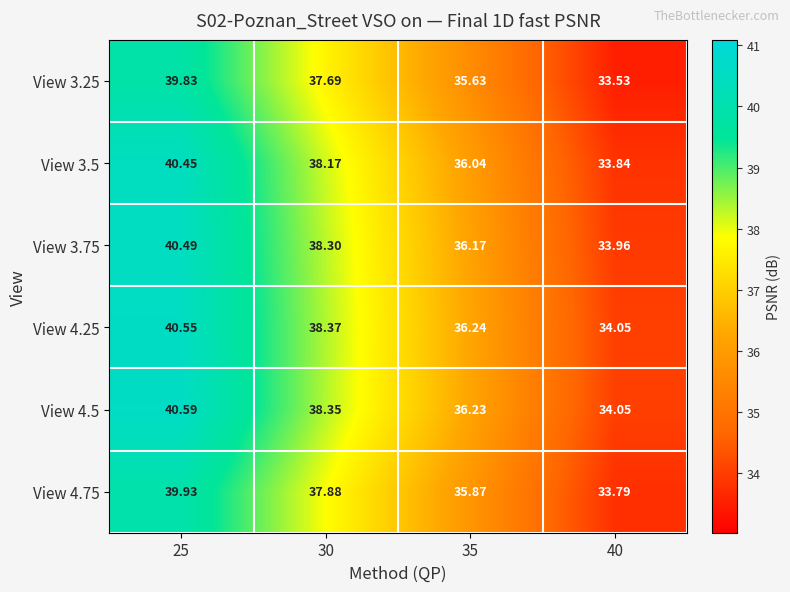

How many values in the View 4.25 series are below 38?

2